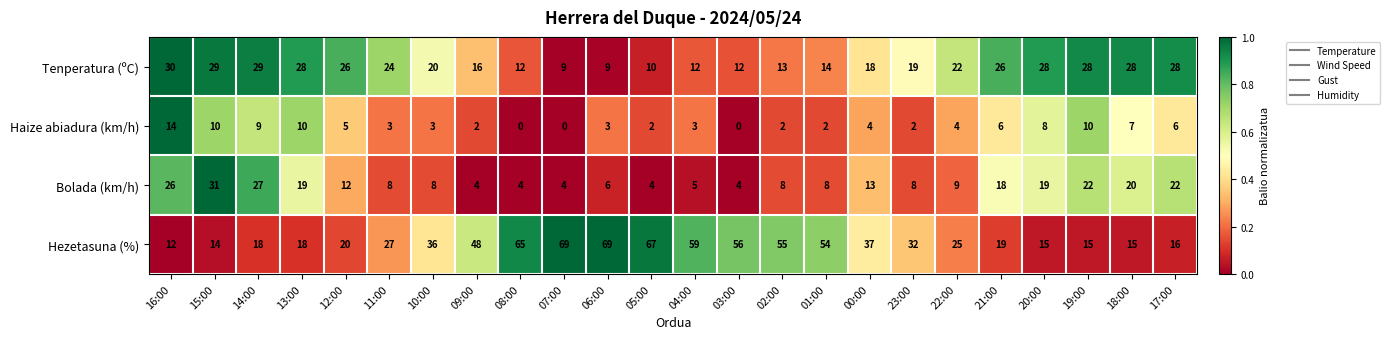

What is the total value across all series at 13:00?

75